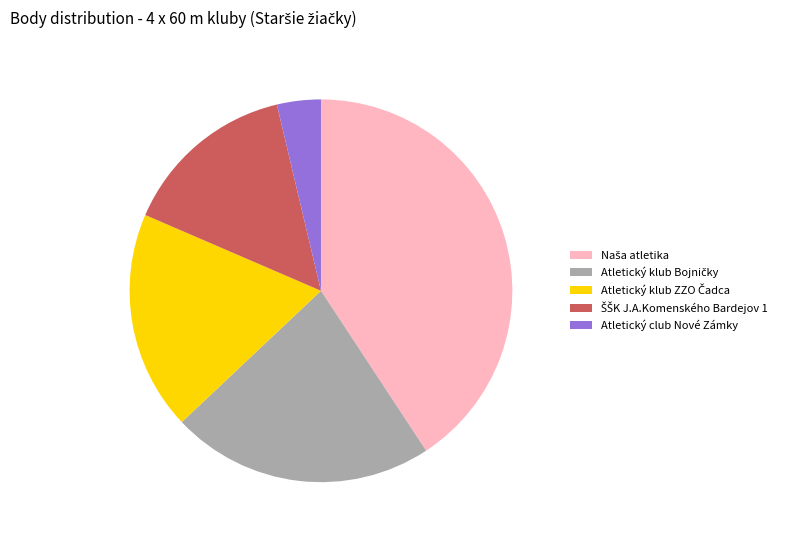

Which slice is the smallest?

Atletický club Nové Zámky